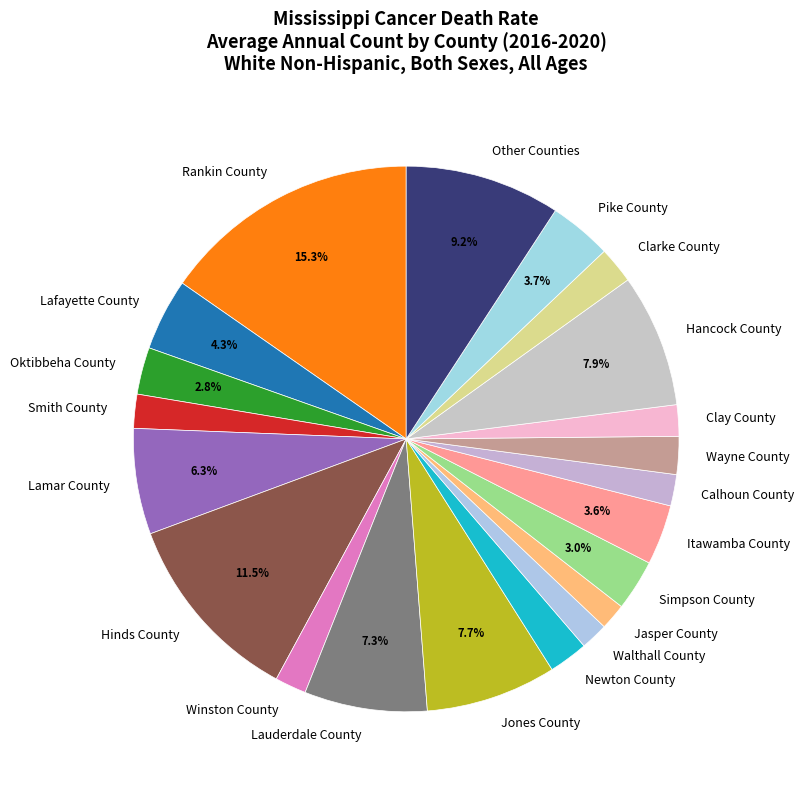

To the nearest percent, what portion does Jones County represent?

8%